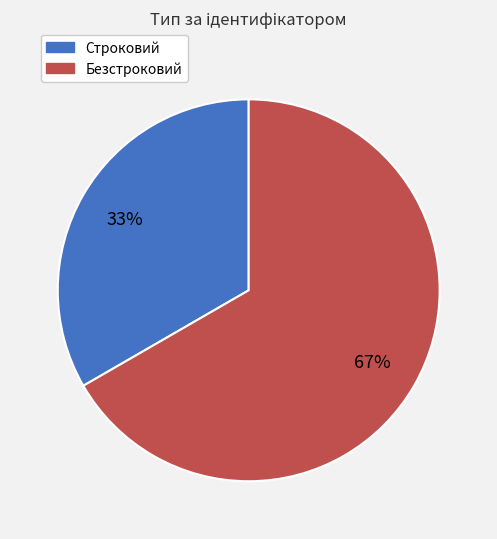

Is it true that Строковий is 44% of the pie?

False